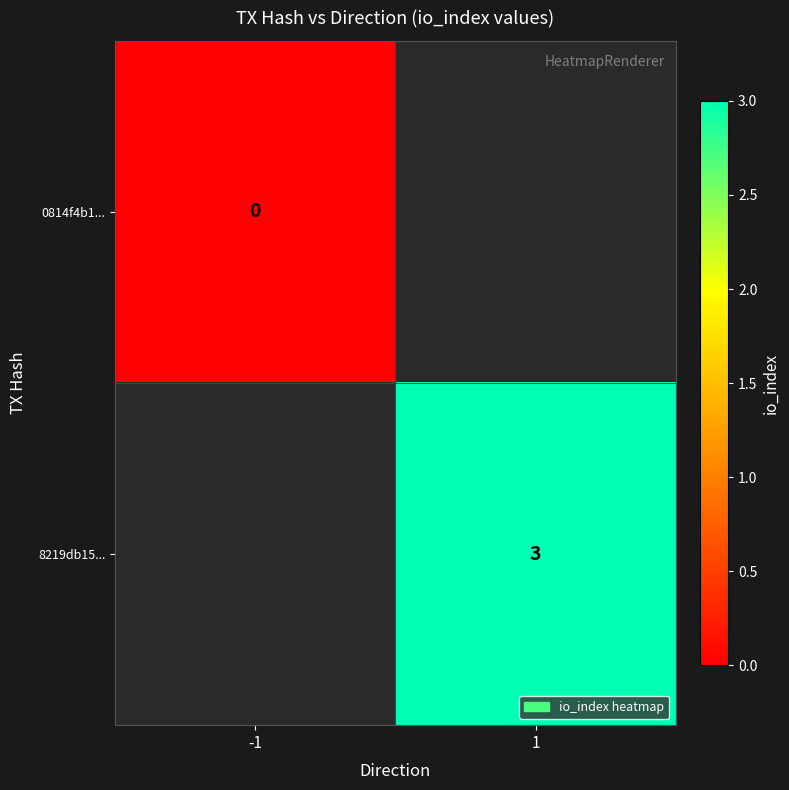

Is the value of 0814f4b1... at -1 greater than the value of 8219db15... at 1?

No